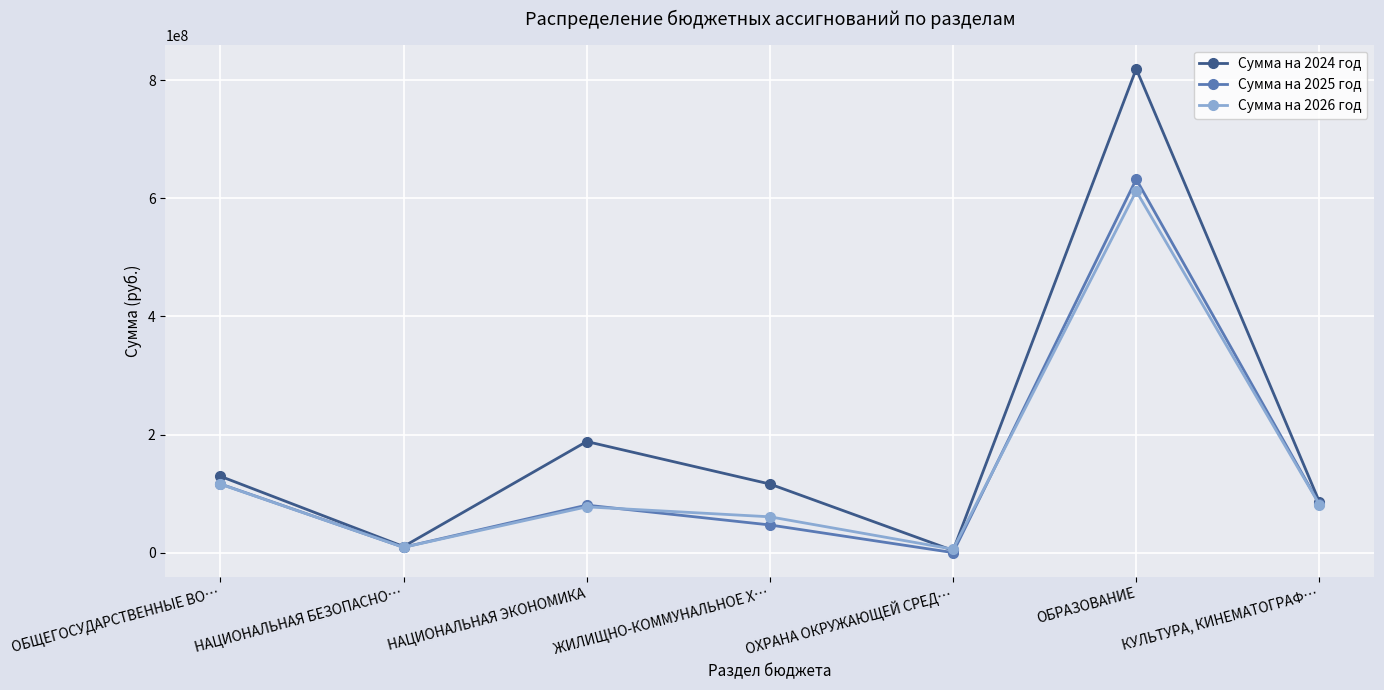

Is it true that Сумма на 2025 год equals 46895200.0 at ЖИЛИЩНО-КОММУНАЛЬНОЕ Х…?

True